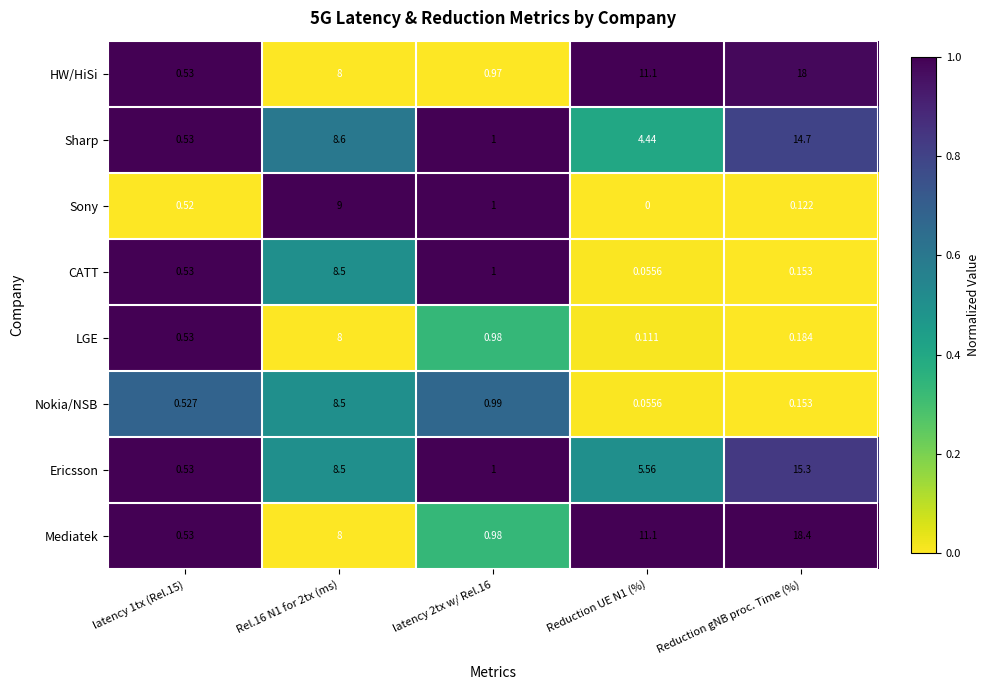

Between Rel.16 N1 for 2tx (ms) and Reduction gNB proc. Time (%), which series saw the biggest shift?

Mediatek